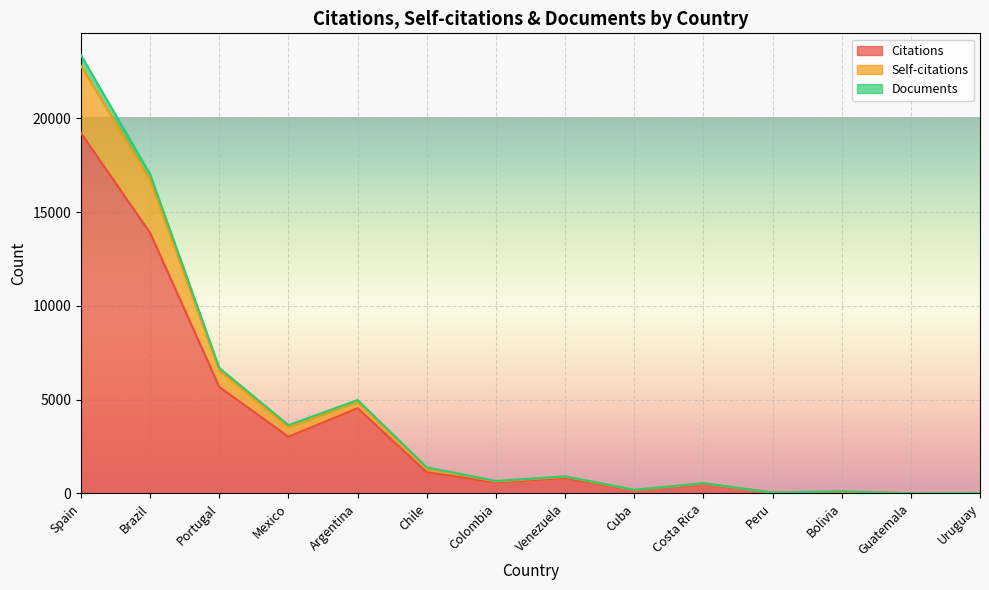

What is the highest value of the Citations series?

19216